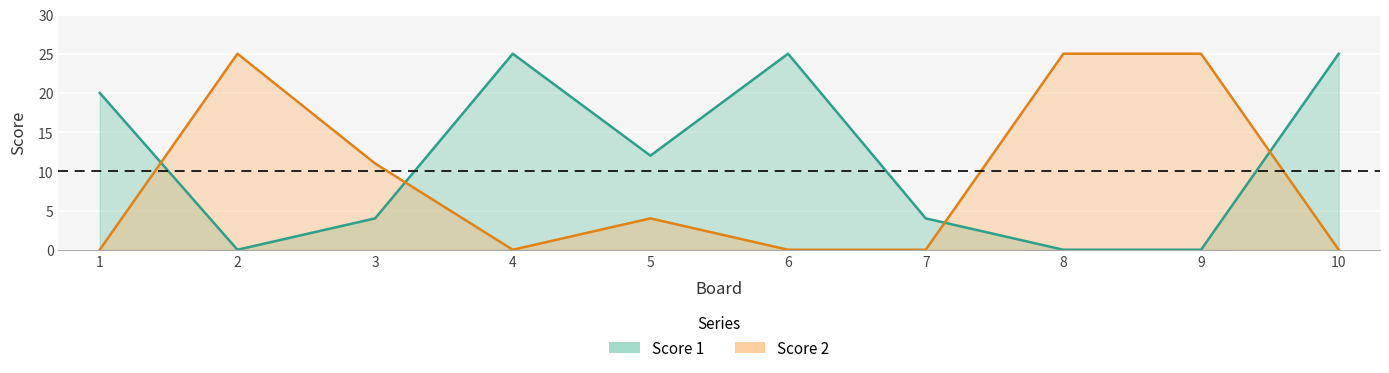

List the labels in order of Score 2 value, smallest first.

1, 4, 6, 7, 10, 5, 3, 2, 8, 9